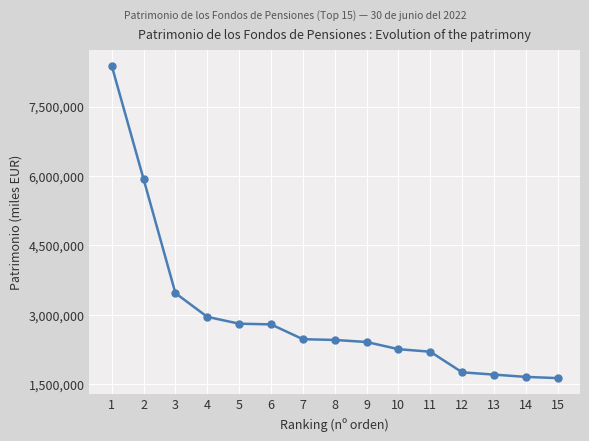

The value at 13 is 1710123. True or false?

True